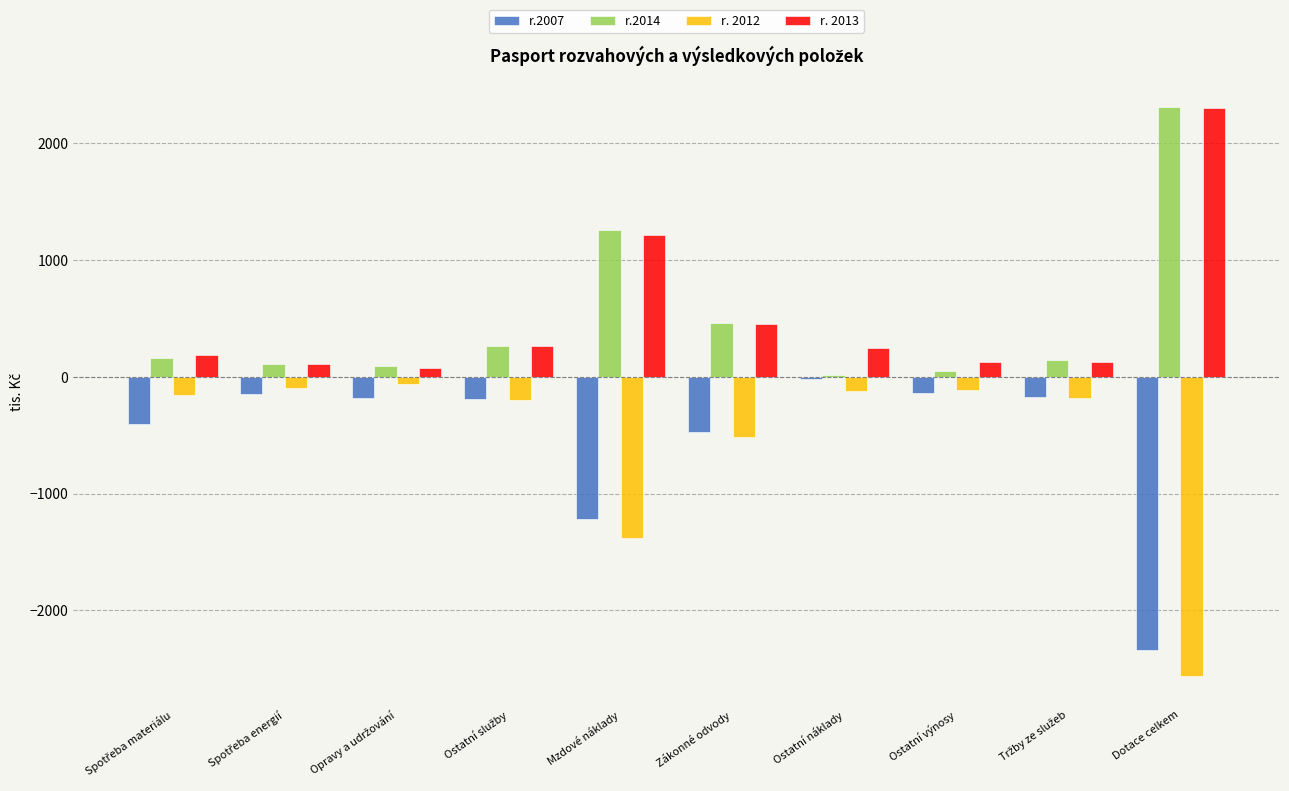

Is it true that r. 2013 equals 1212 at Mzdové náklady?

True